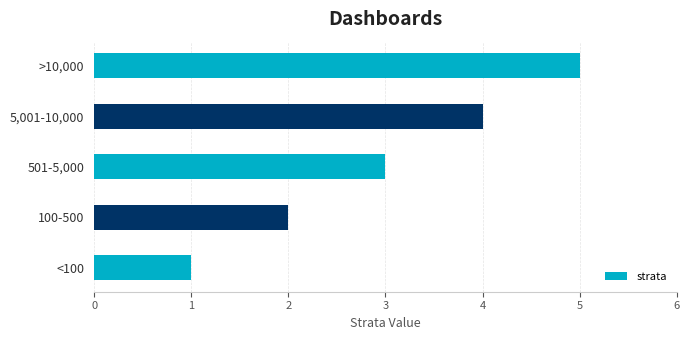

True or false: the data shows 2 at <100.

False